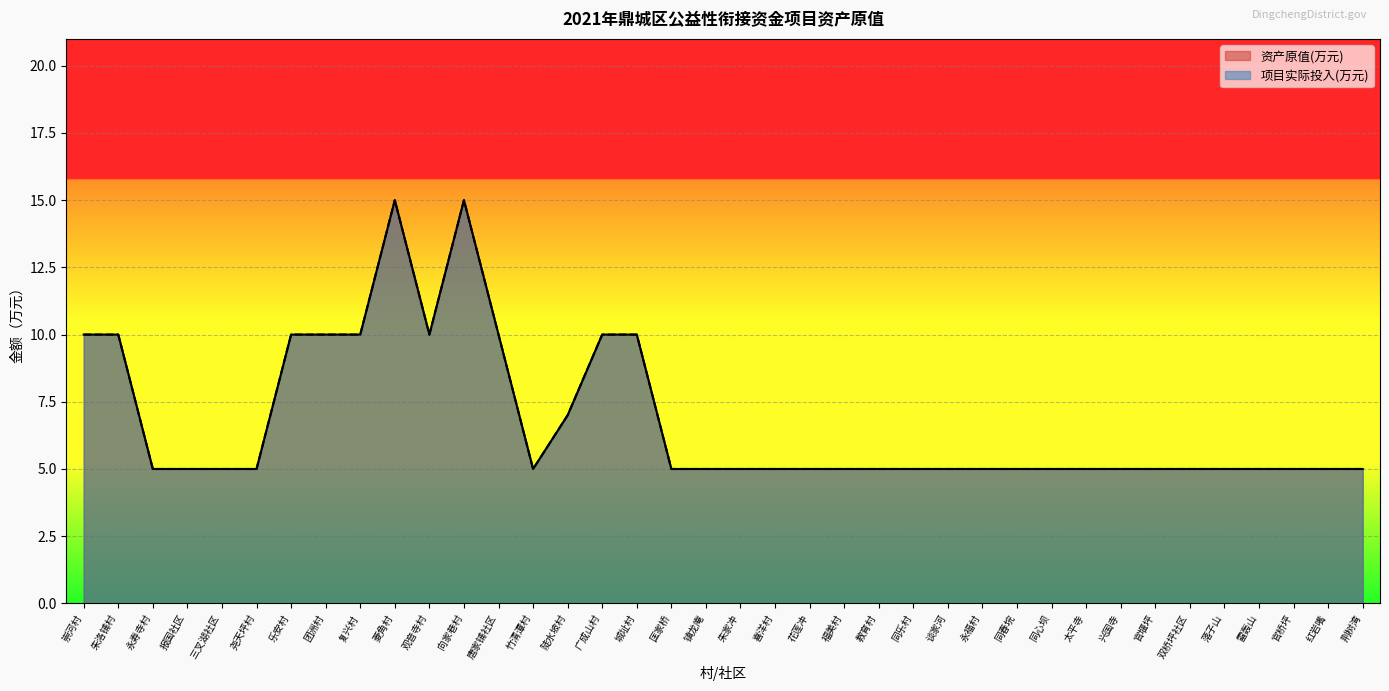

How many lines are shown in the chart?

2